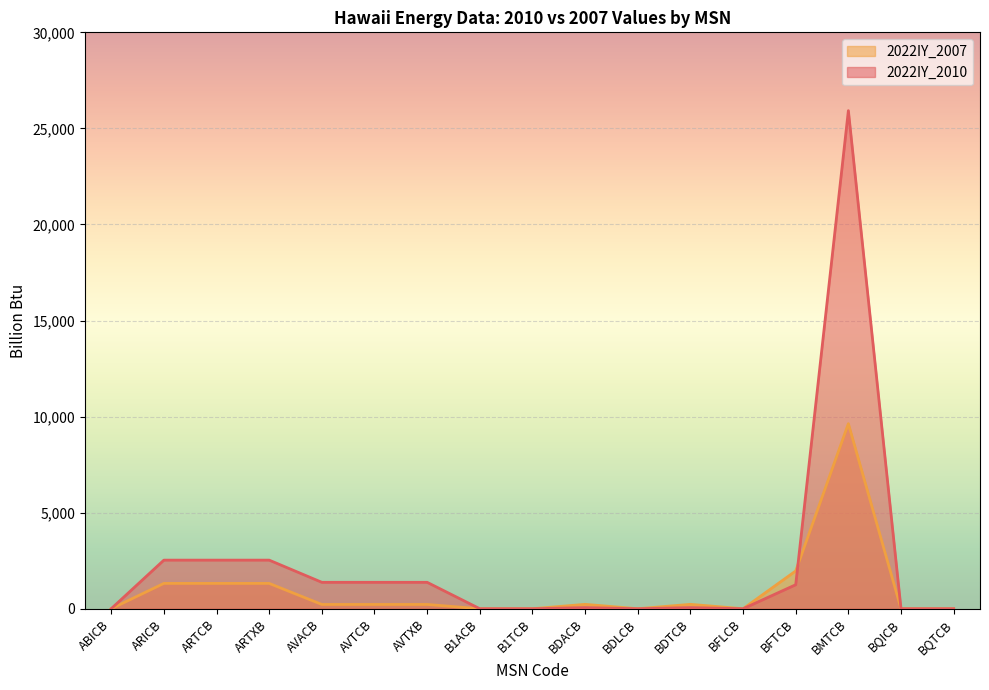

At how many categories does at least one series exceed 25274?

1